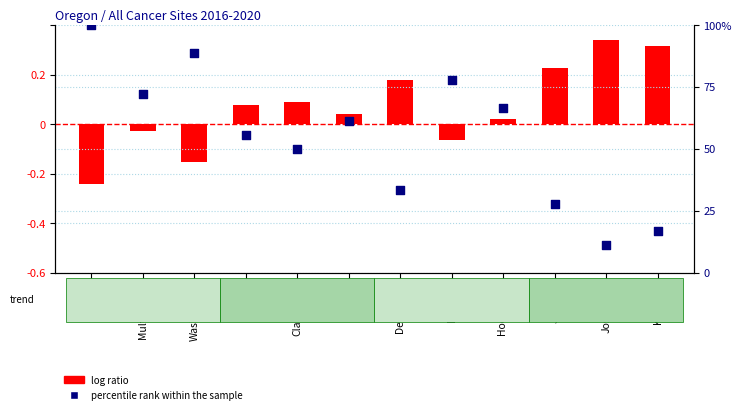

Approximately how many times larger is the value at Lane compared to Coos?

1.6